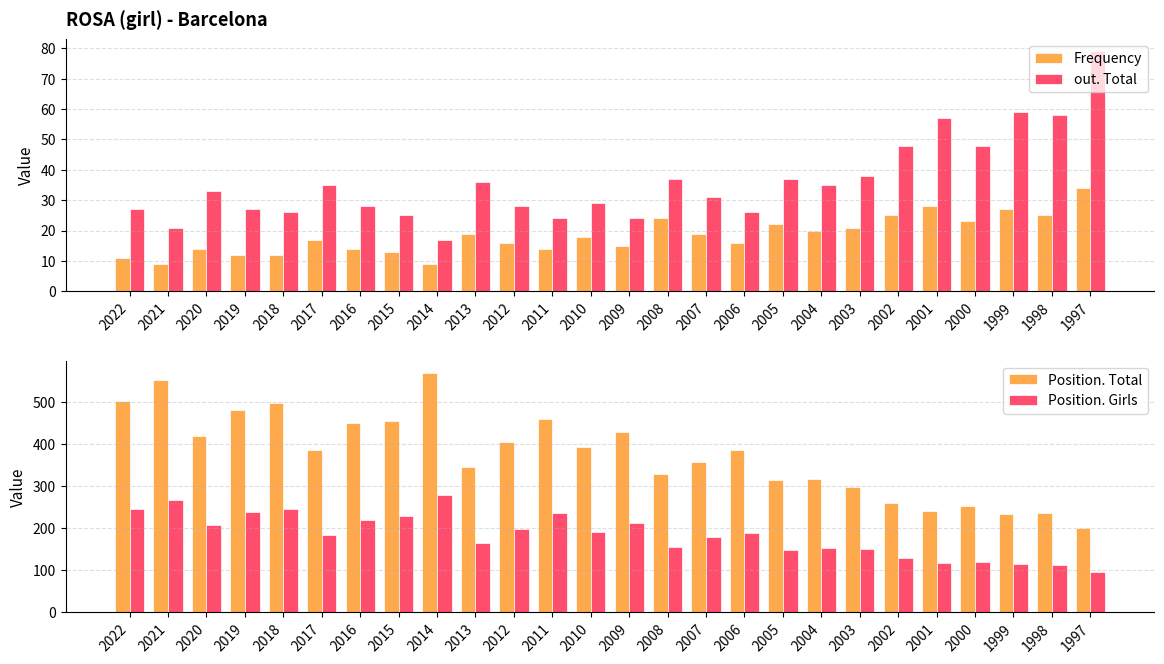

How many series are shown in this chart?

4